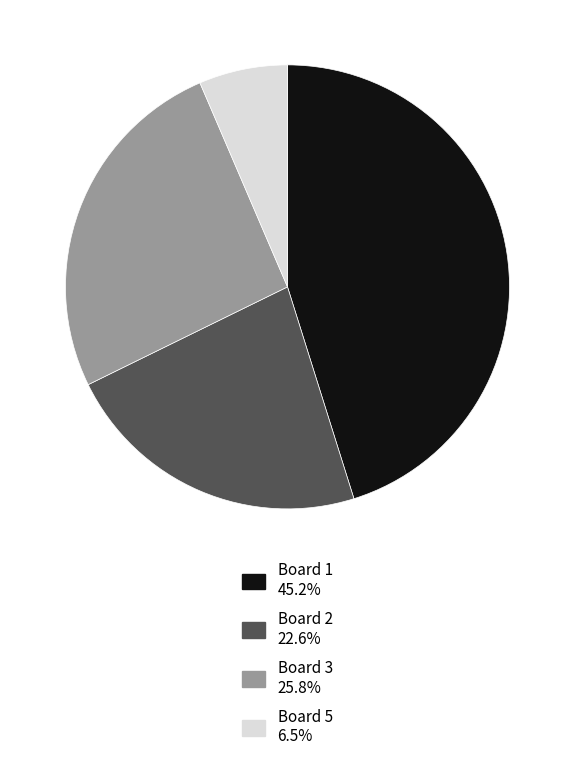

Is there any slice that represents more than half of the pie?

No